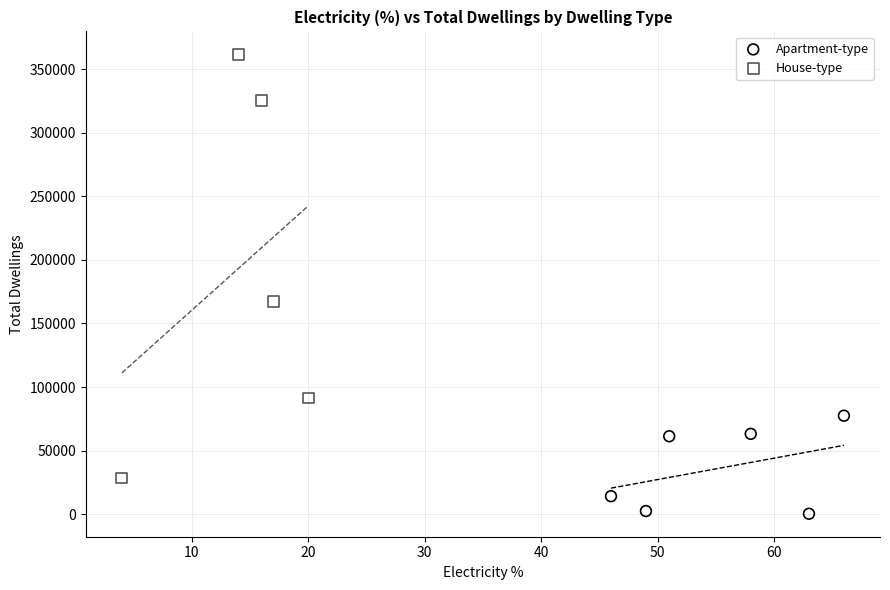

Which series has the widest spread of Y values?

House-type